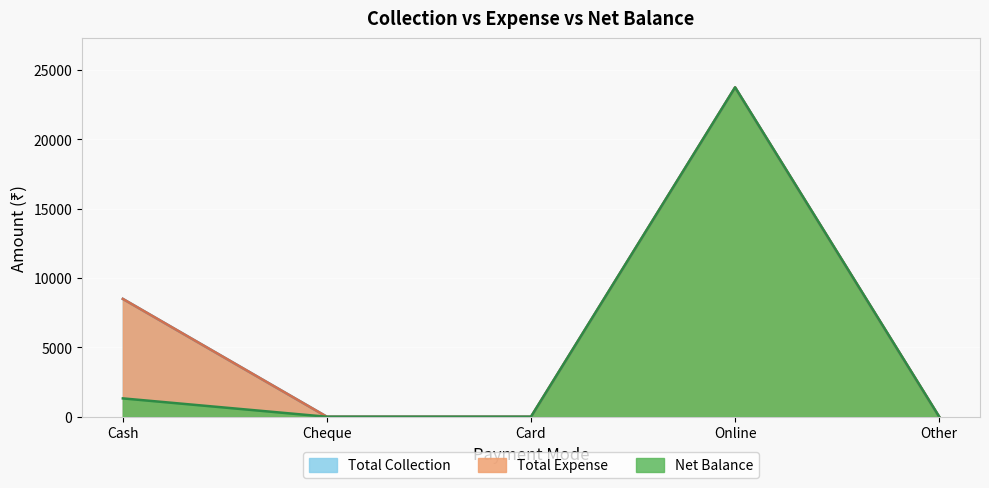

What is the label of the 5th point from the left?

Other